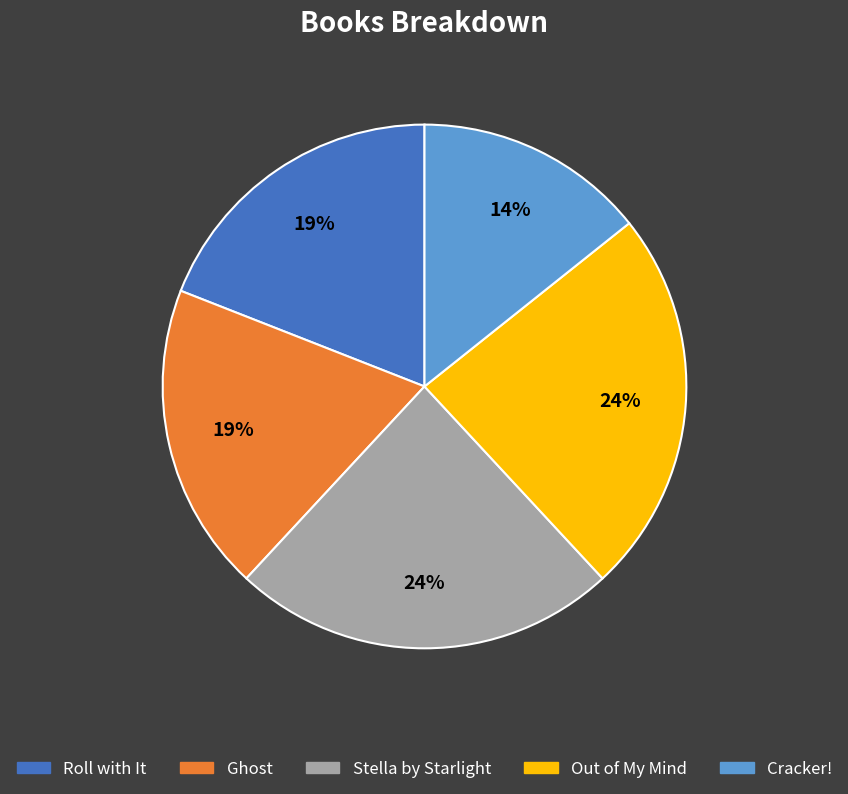

Which category has the smallest portion of the pie?

Cracker!